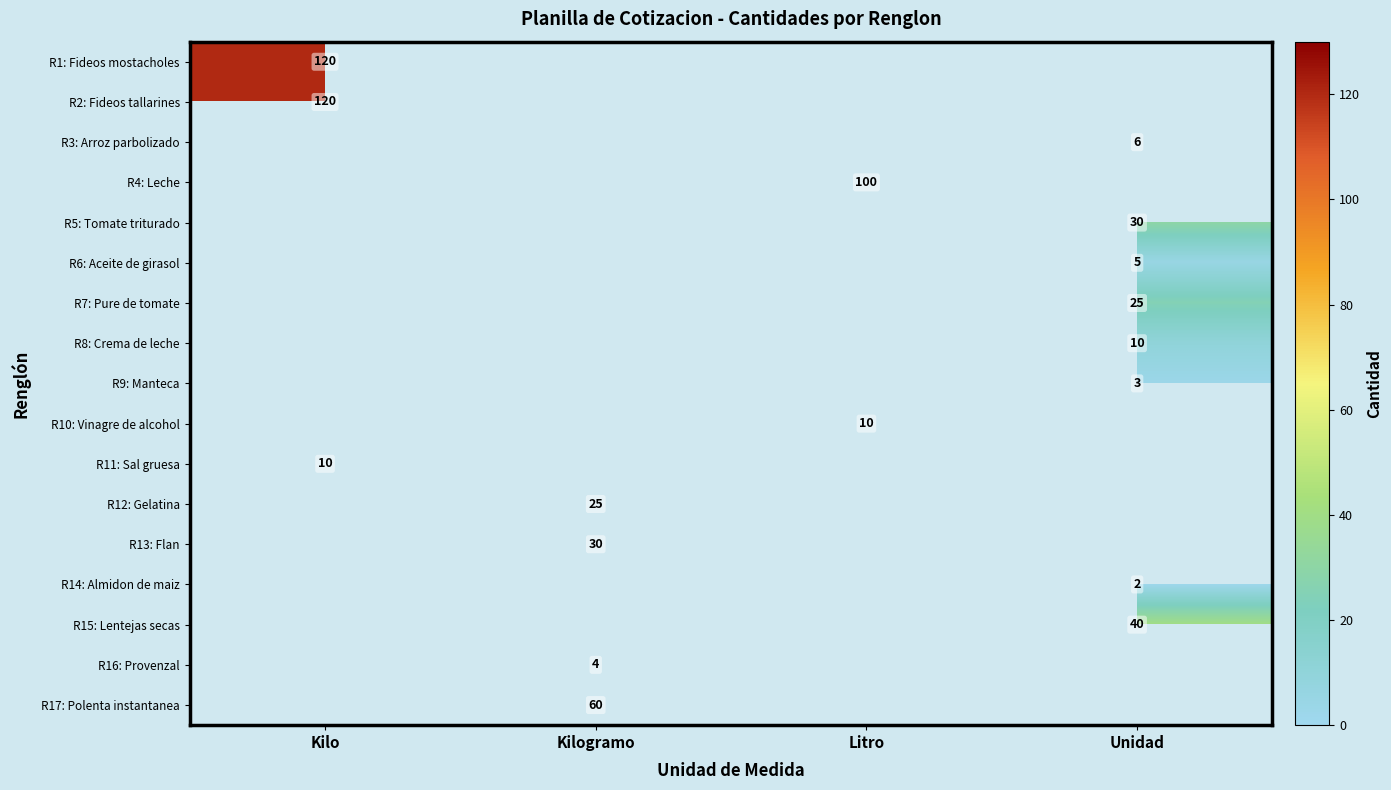

List the labels in order of R16: Provenzal value, largest first.

Kilogramo, Kilo, Litro, Unidad